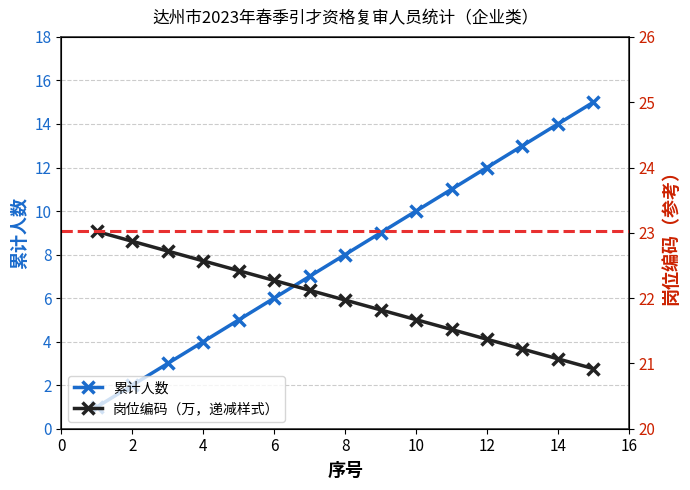

Which category has the highest value across all series?

15